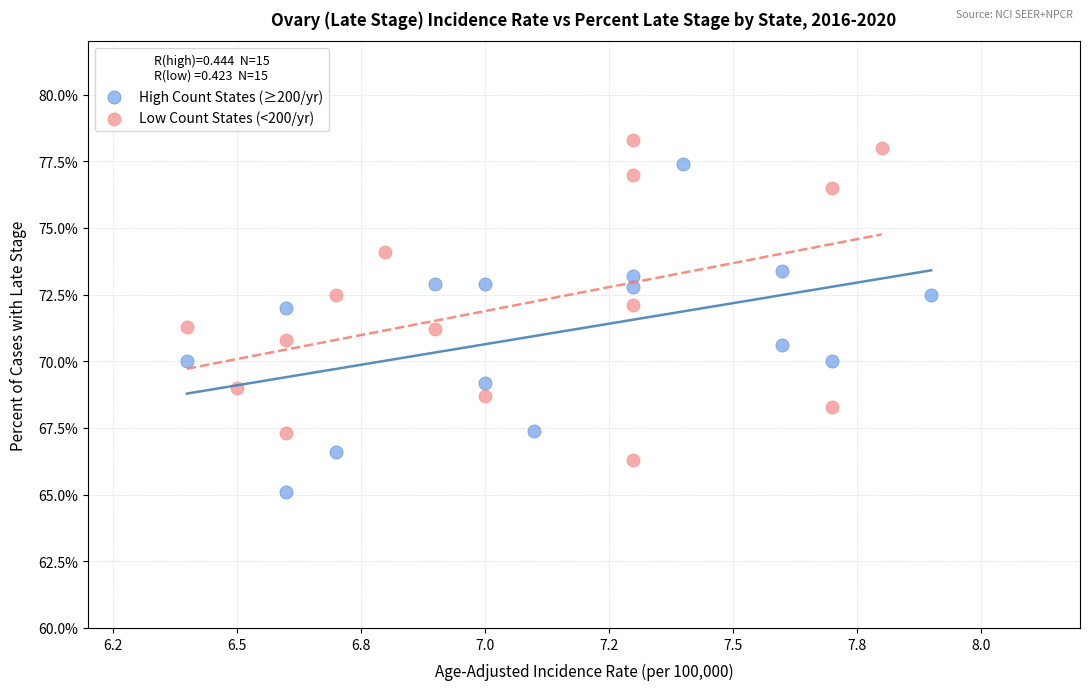

Which series reaches the maximum Y coordinate?

Low Count States (<200/yr)